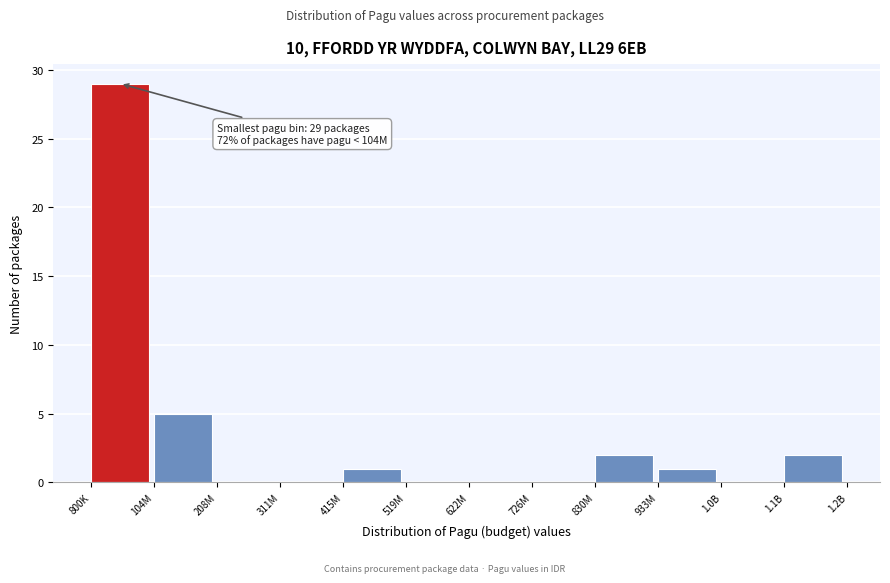

Reading right to left, list all the values displayed in this chart.

1.1B=2	1.0B=0	933M=1	830M=2	726M=0	622M=0	519M=0	415M=1	311M=0	208M=0	104M=5	800K=29